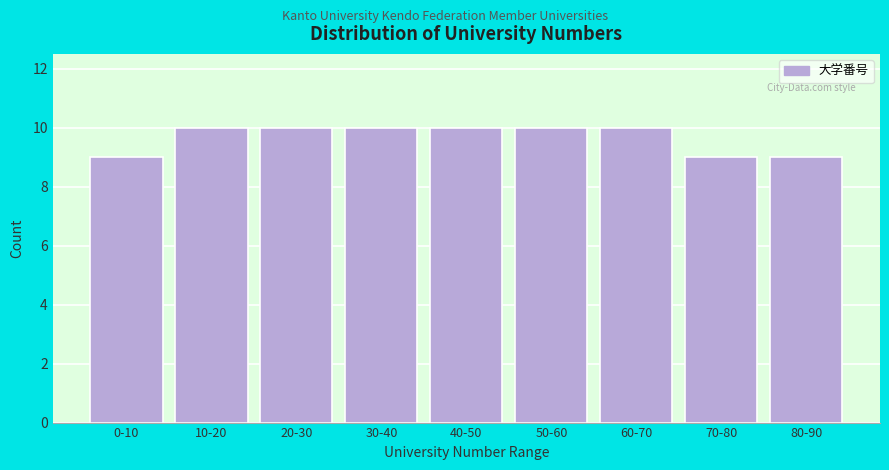

Reading left to right, list all the values displayed in this chart.

9	10	10	10	10	10	10	9	9